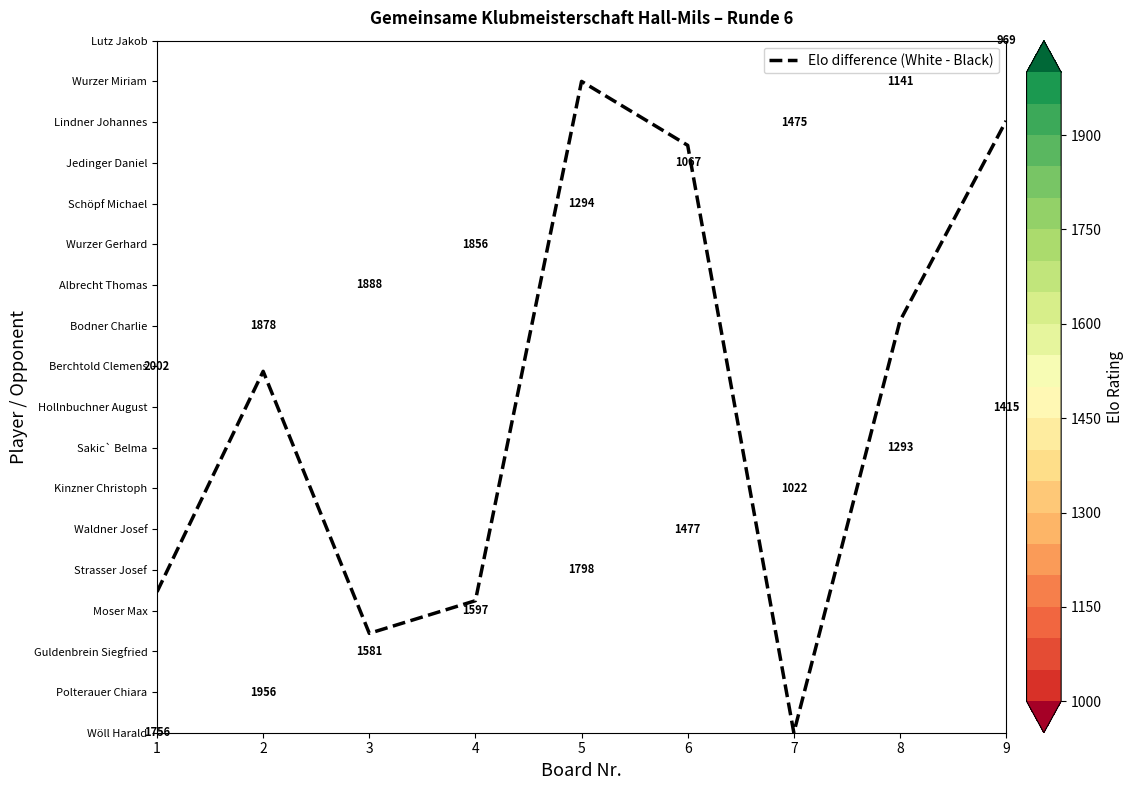

Which label corresponds to the smallest value in the chart?

7